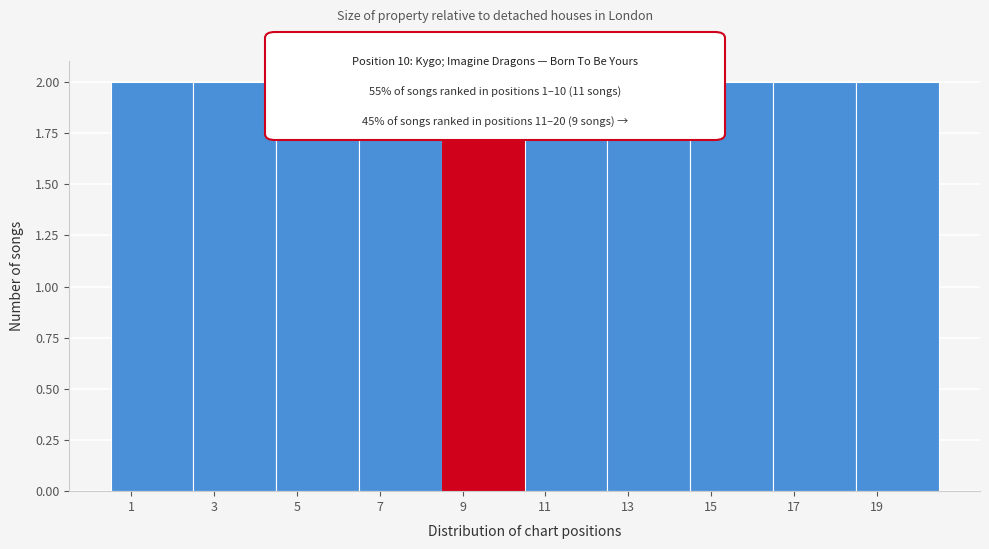

Reading left to right, list every bar in this chart as the range it spans on the x-axis followed by its height. The values are not printed on the chart, so give them approximately, as read against the axis.

0.5 to 2.5: 2
2.5 to 4.5: 2
4.5 to 6.5: 2
6.5 to 8.5: 2
8.5 to 10.5: 2
10.5 to 12.5: 2
12.5 to 14.5: 2
14.5 to 16.5: 2
16.5 to 18.5: 2
18.5 to 20.5: 2